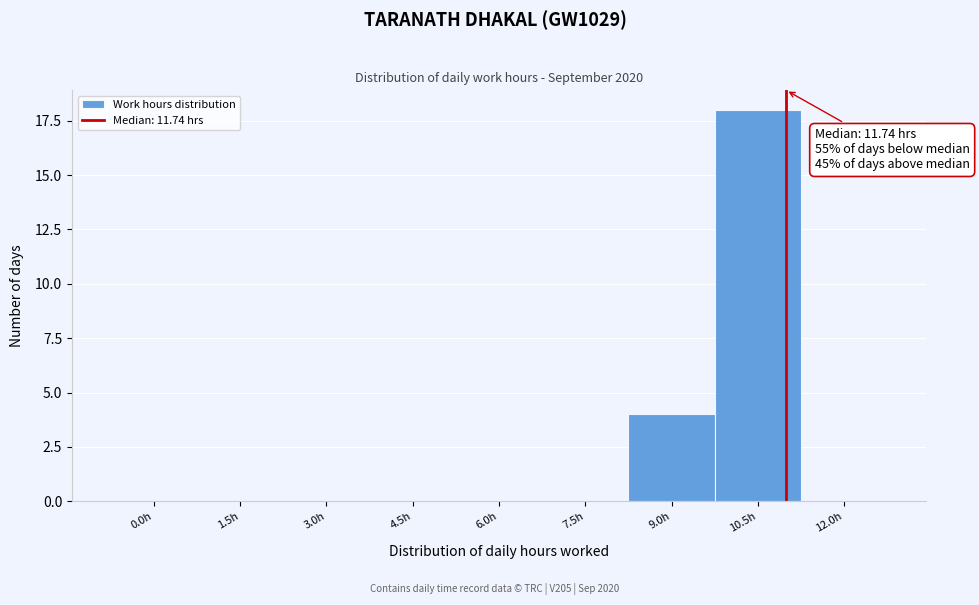

Reading right to left, transcribe all the data shown in this chart.

12.0h=0	10.5h=18	9.0h=4	7.5h=0	6.0h=0	4.5h=0	3.0h=0	1.5h=0	0.0h=0